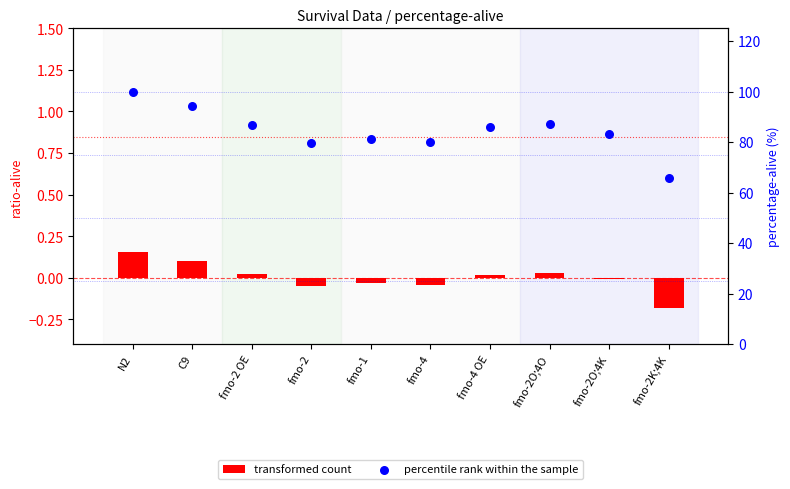

Which series reaches the maximum Y coordinate?

percentile rank within the sample